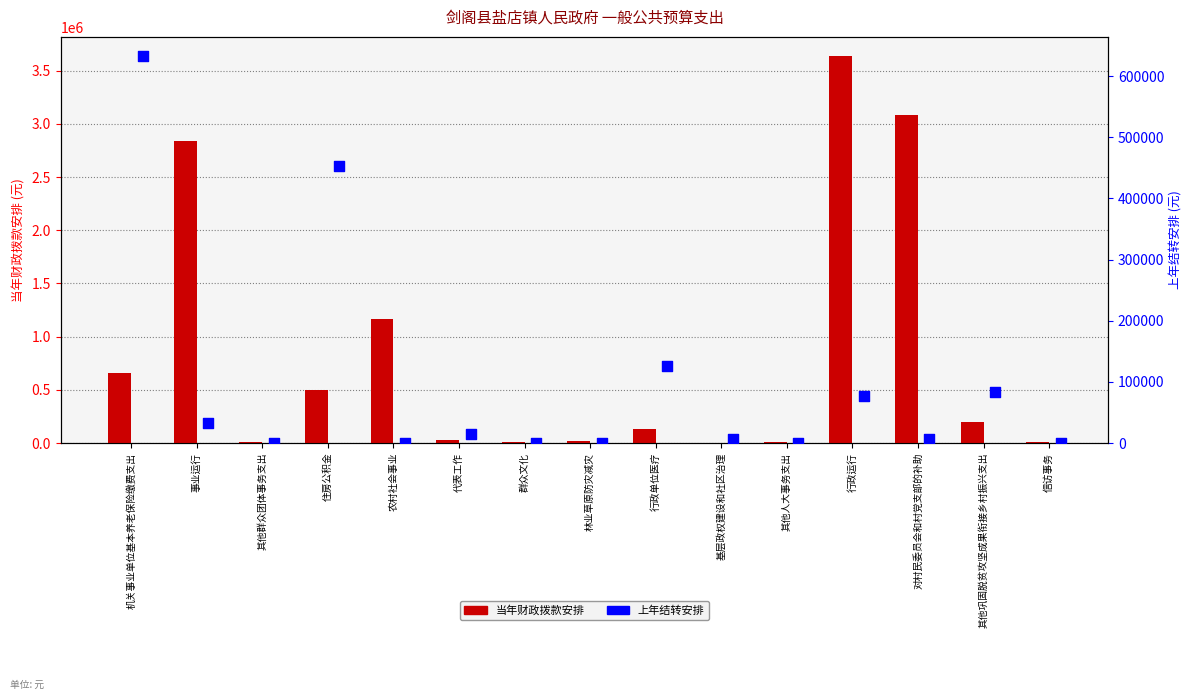

Which series has the largest total across all categories?

当年财政拨款安排